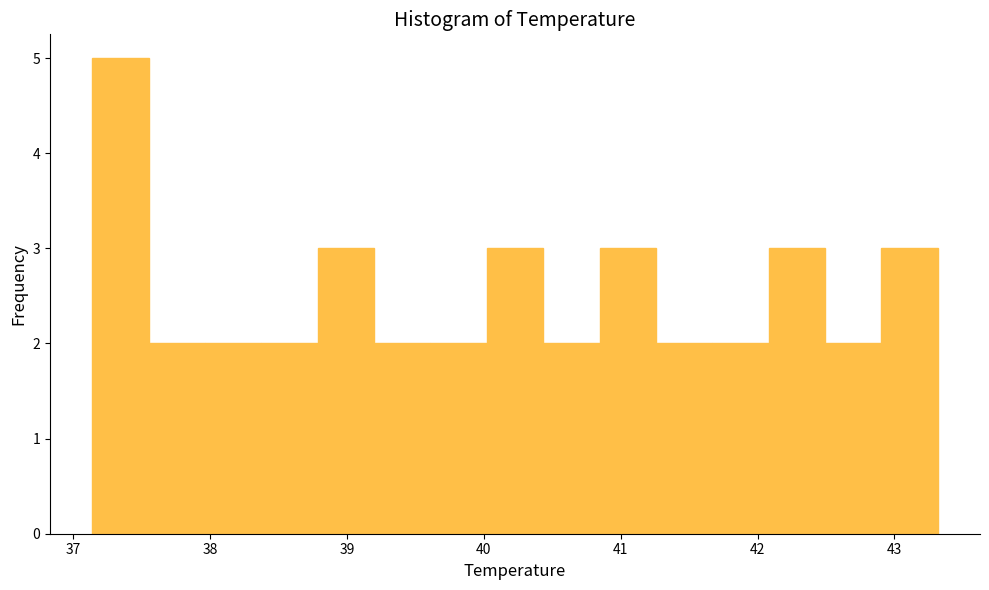

Reading left to right, list every bar in this chart as the range it spans on the x-axis followed by its height. Neither the bar edges nor the heights are printed on the chart, so give them approximately, as read against the axes.

37.1 to 37.6: 5
37.6 to 38.0: 2
38.0 to 38.4: 2
38.4 to 38.8: 2
38.8 to 39.2: 3
39.2 to 39.6: 2
39.6 to 40.0: 2
40.0 to 40.4: 3
40.4 to 40.8: 2
40.8 to 41.3: 3
41.3 to 41.7: 2
41.7 to 42.1: 2
42.1 to 42.5: 3
42.5 to 42.9: 2
42.9 to 43.3: 3